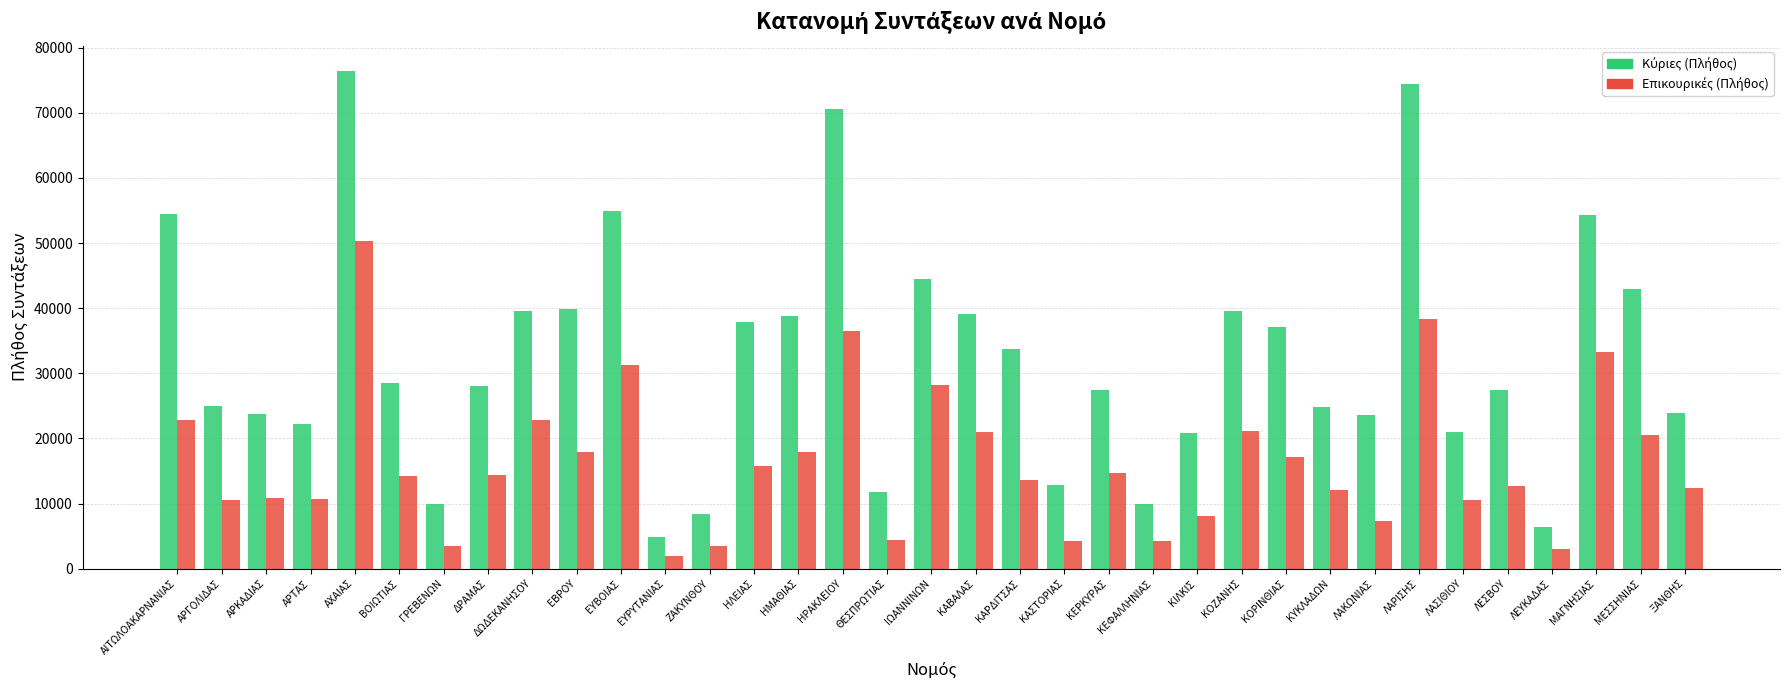

At which category is the sum across all series the highest?

ΑΧΑΙΑΣ